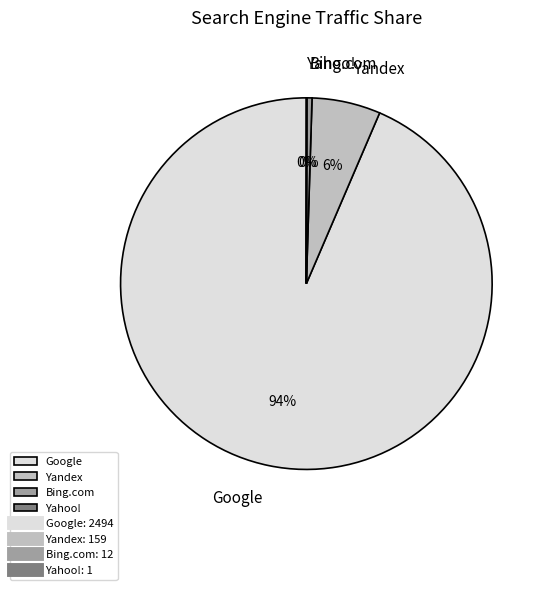

Which category has the biggest portion of the pie?

Google